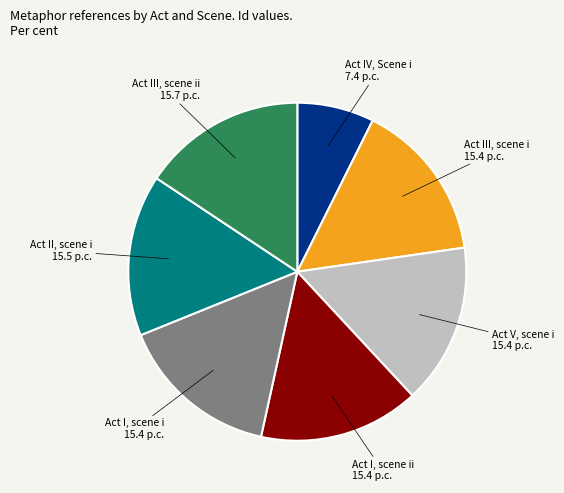

Count the number of slices in the pie.

7